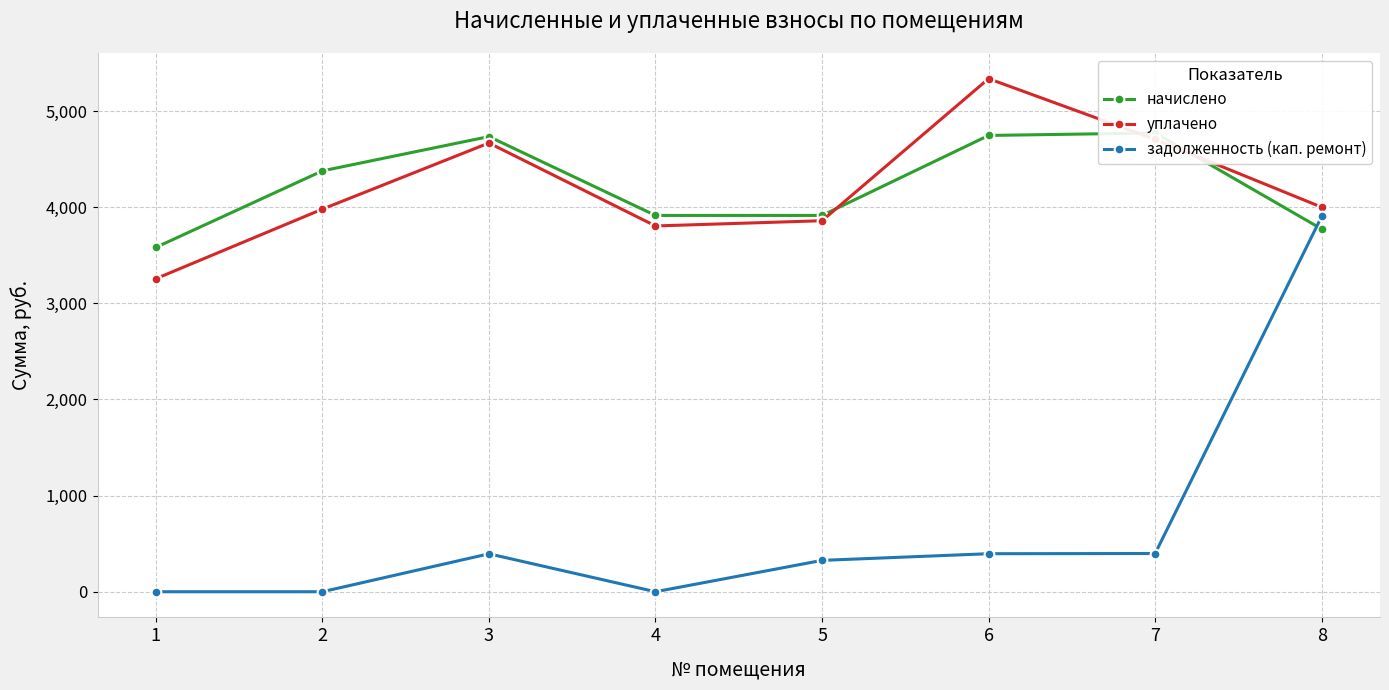

How many lines are shown in the chart?

3